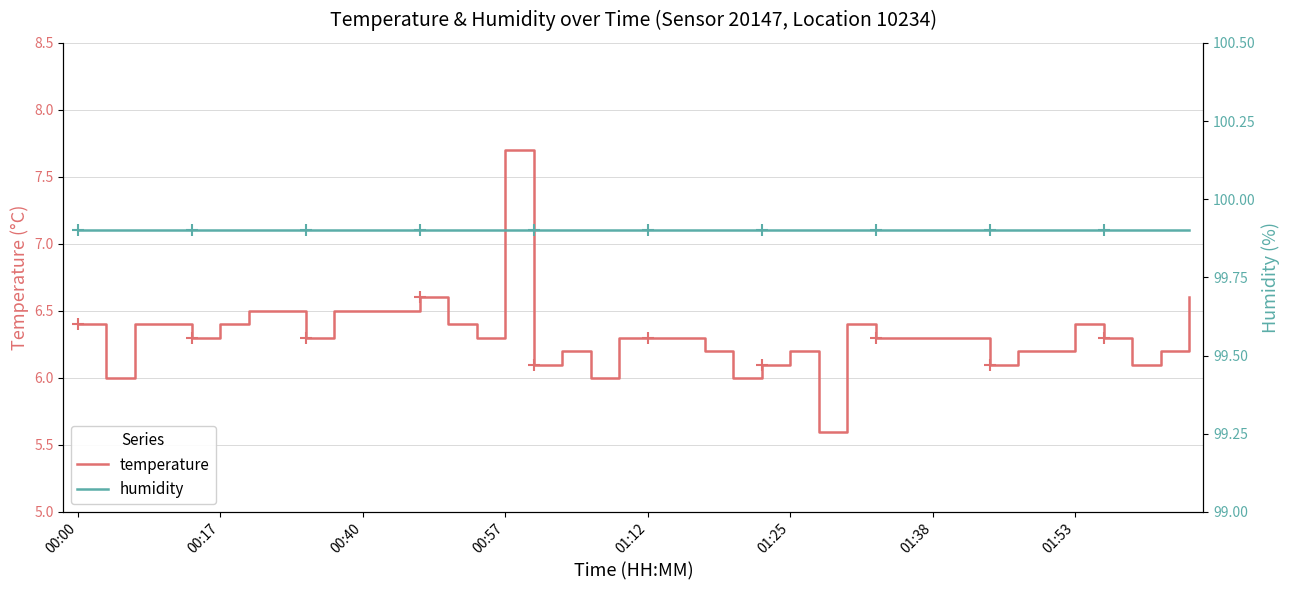

Reading right to left, what are all the values shown in this chart?

temperature: 6.6	6.2	6.1	6.3	6.4	6.2	6.2	6.1	6.3	6.3	6.3	6.3	6.4	5.6	6.2	6.1	6.0	6.2	6.3	6.3	6.3	6.0	6.2	6.1	7.7	6.3	6.4	6.6	6.5	6.5	6.5	6.3	6.5	6.5	6.4	6.3	6.4	6.4	6.0	6.4
humidity: 99.9	99.9	99.9	99.9	99.9	99.9	99.9	99.9	99.9	99.9	99.9	99.9	99.9	99.9	99.9	99.9	99.9	99.9	99.9	99.9	99.9	99.9	99.9	99.9	99.9	99.9	99.9	99.9	99.9	99.9	99.9	99.9	99.9	99.9	99.9	99.9	99.9	99.9	99.9	99.9